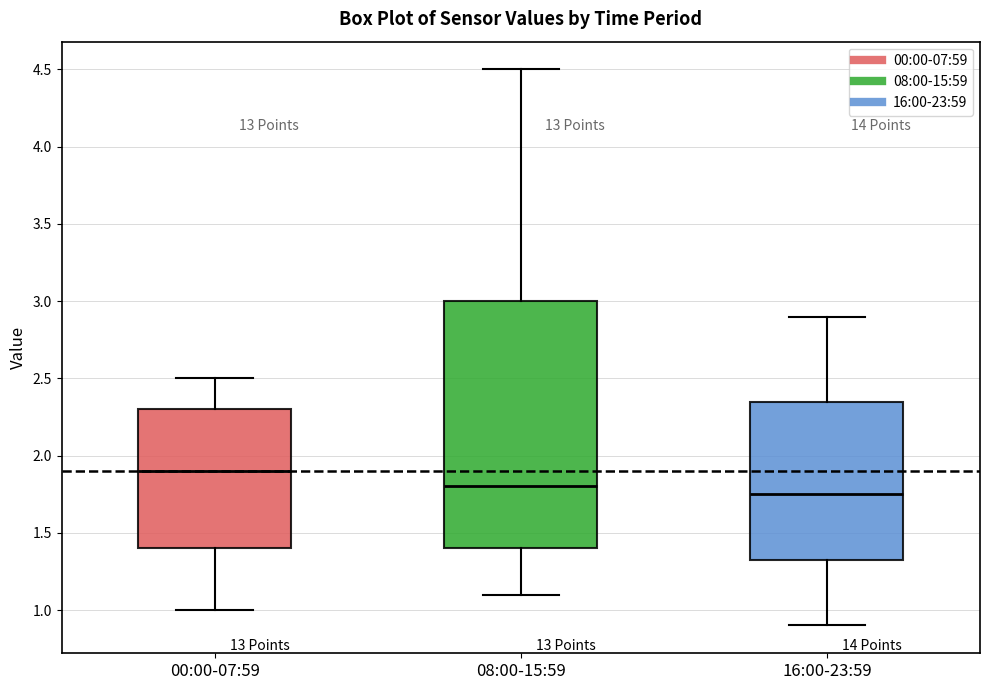

Reading left to right, read every box against the y-axis: the position of its median line, the range the box covers, and the ends of its whiskers. The values are not printed on the chart, so give them approximately, as read against the axis.

00:00-07:59: median 1.90, box 1.40 to 2.30, whiskers 1.00 to 2.50
08:00-15:59: median 1.80, box 1.40 to 3.00, whiskers 1.10 to 4.50
16:00-23:59: median 1.75, box 1.35 to 2.35, whiskers 0.90 to 2.90